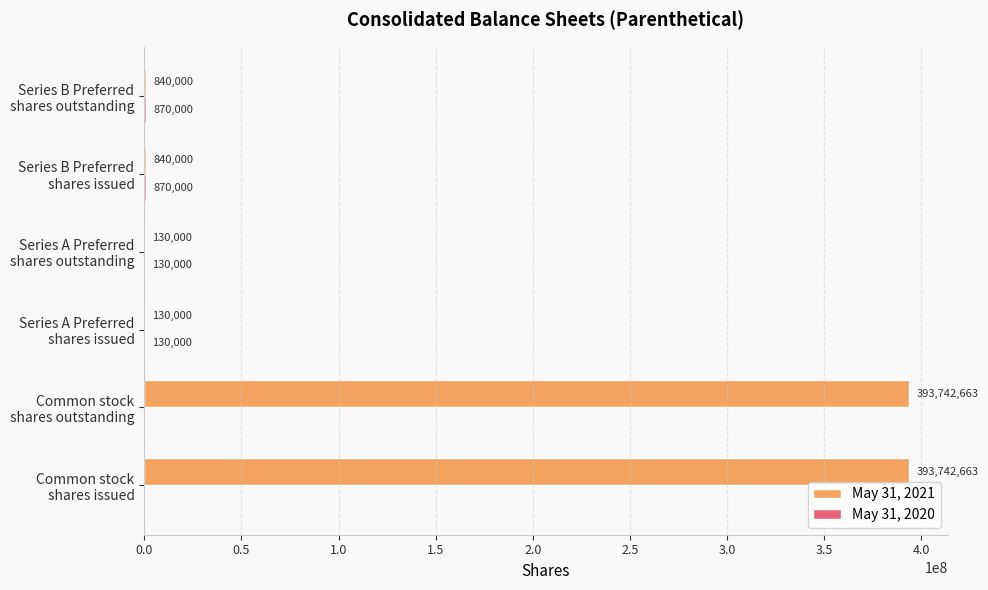

What is the sum of all May 31, 2021 values?

789425326